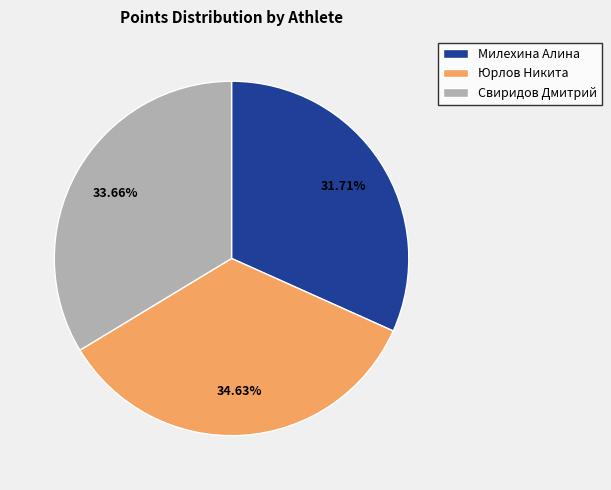

True or false: Свиридов Дмитрий accounts for 26% of the total.

False